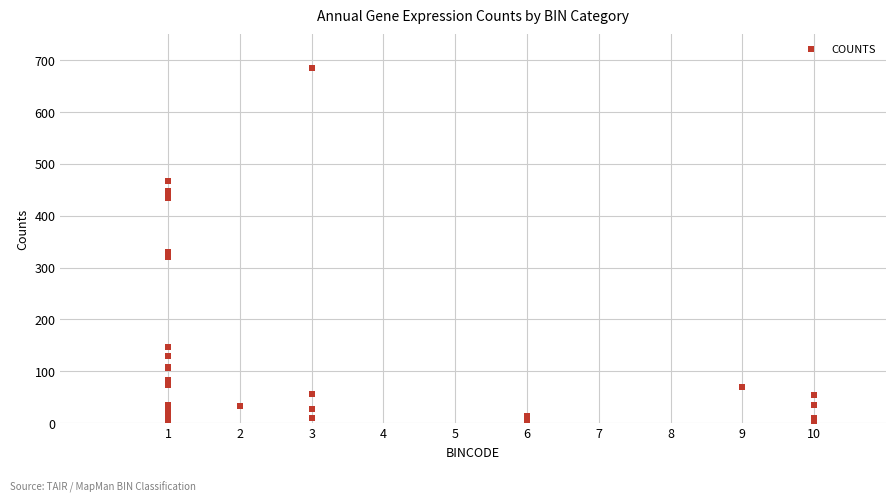

What Y value in the scatter plot is closest to 345?

329.5